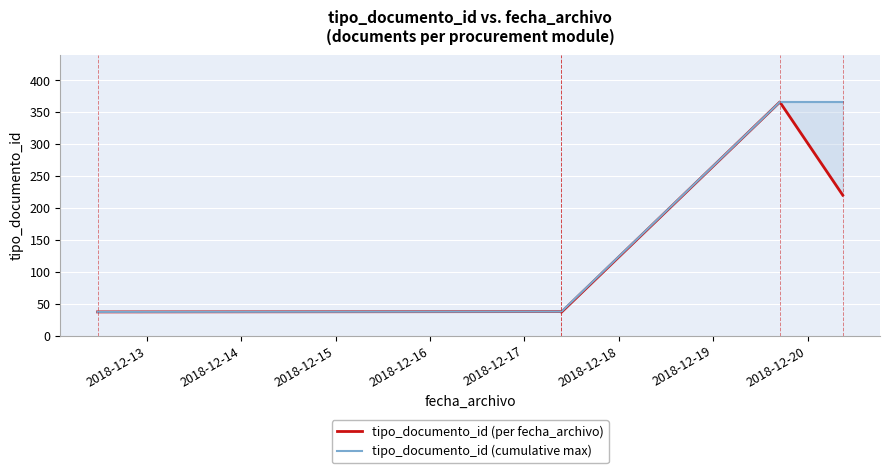

Between 2018-12-13 and 2018-12-15, which is larger?

2018-12-13